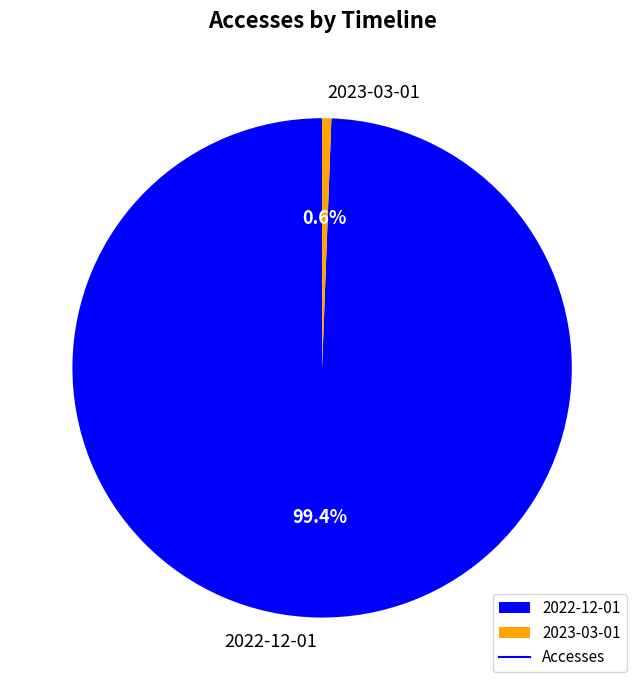

To the nearest percent, what is the difference between the 2023-03-01 and 2022-12-01 slice percentages?

99%